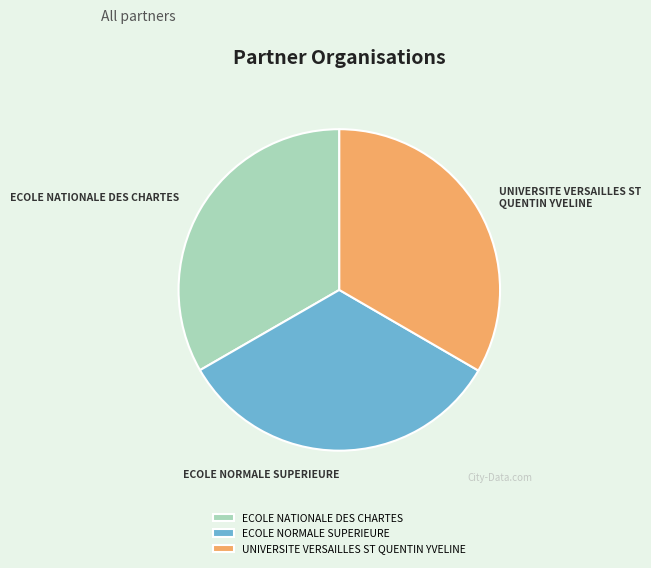

Approximately how many times larger is the value at ECOLE NATIONALE DES CHARTES compared to ECOLE NORMALE SUPERIEURE?

1.0